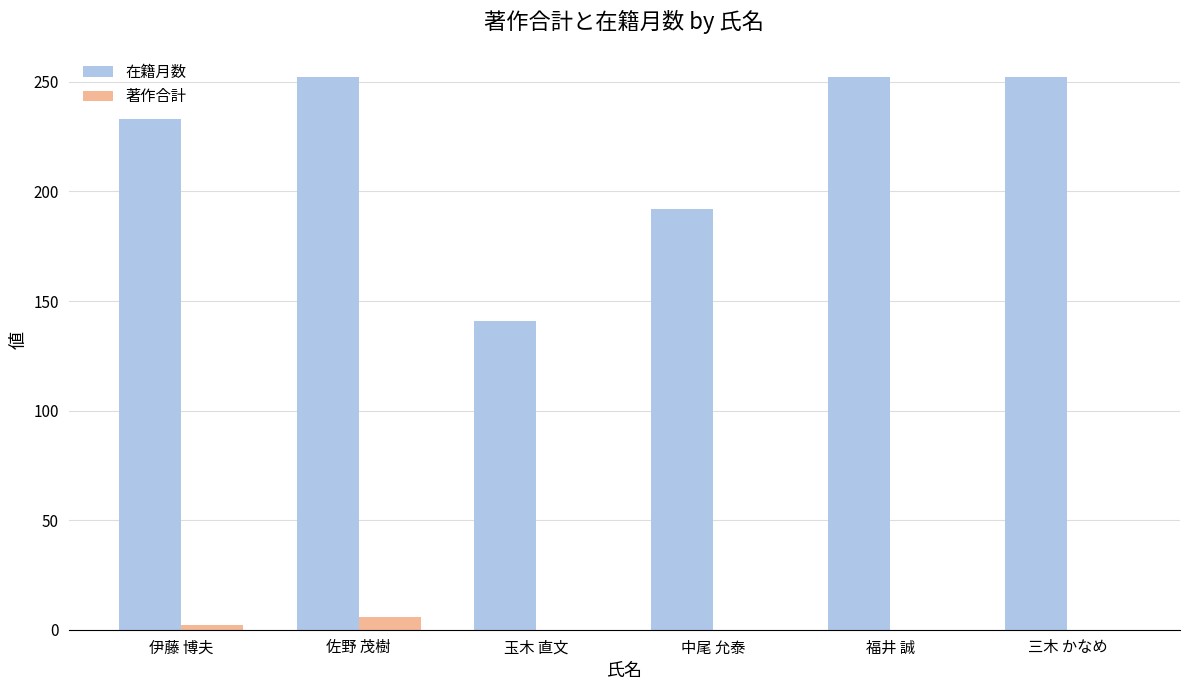

What is the sum of the 著作合計 values at 佐野 茂樹 and 三木 かなめ?

6